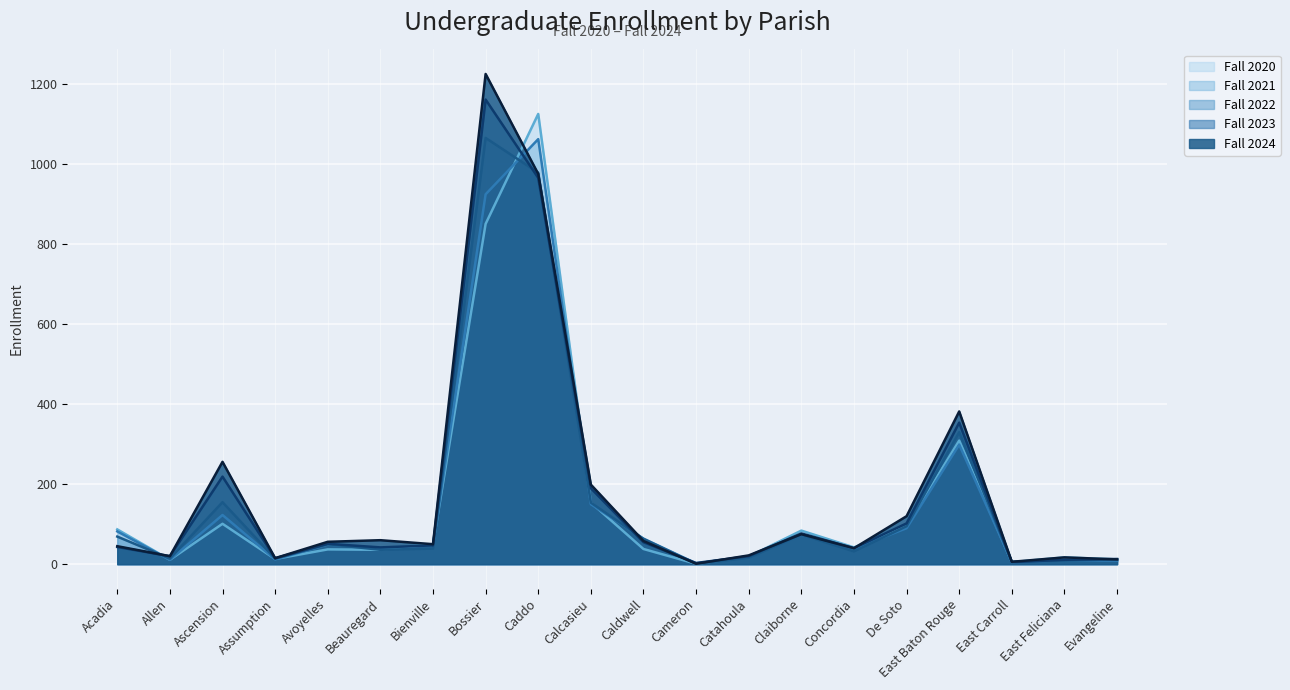

The Fall 2024 series shows 304 at Calcasieu. True or false?

False